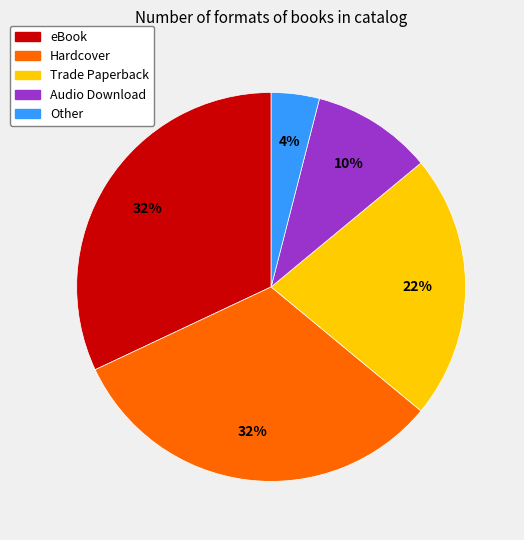

What is the smallest slice in the pie chart?

Other